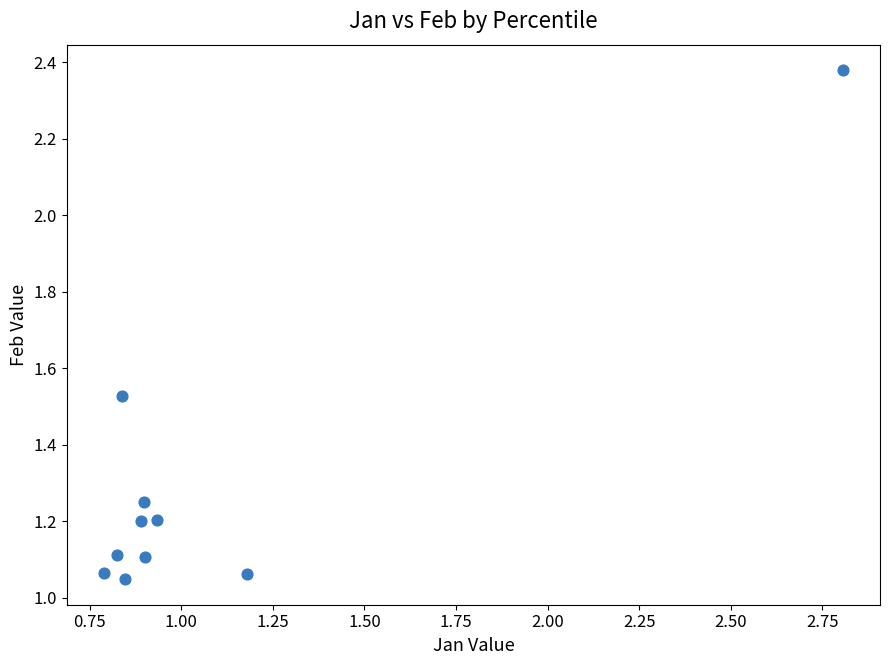

What is the range of Y values (max minus min)?

1.3